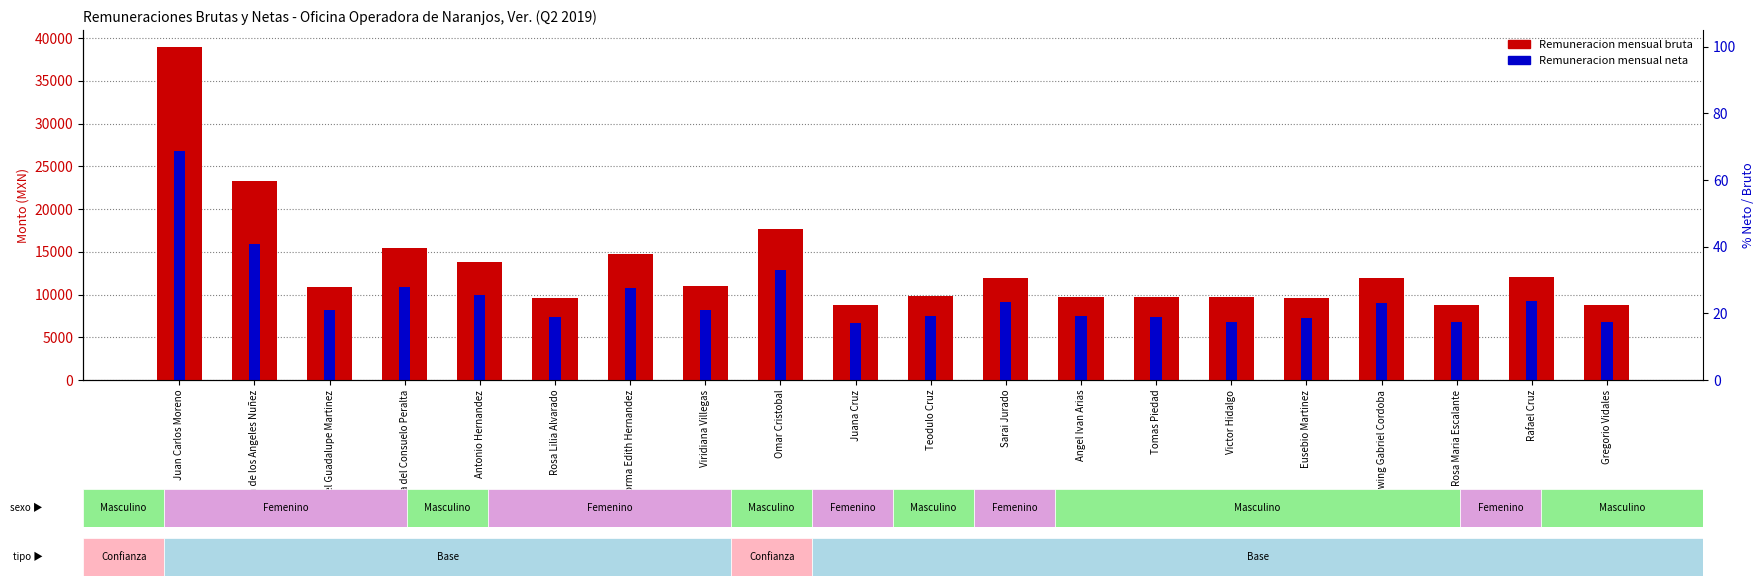

Rank the series at Antonio Hernandez from highest to lowest value.

Remuneracion mensual bruta, Remuneracion mensual neta